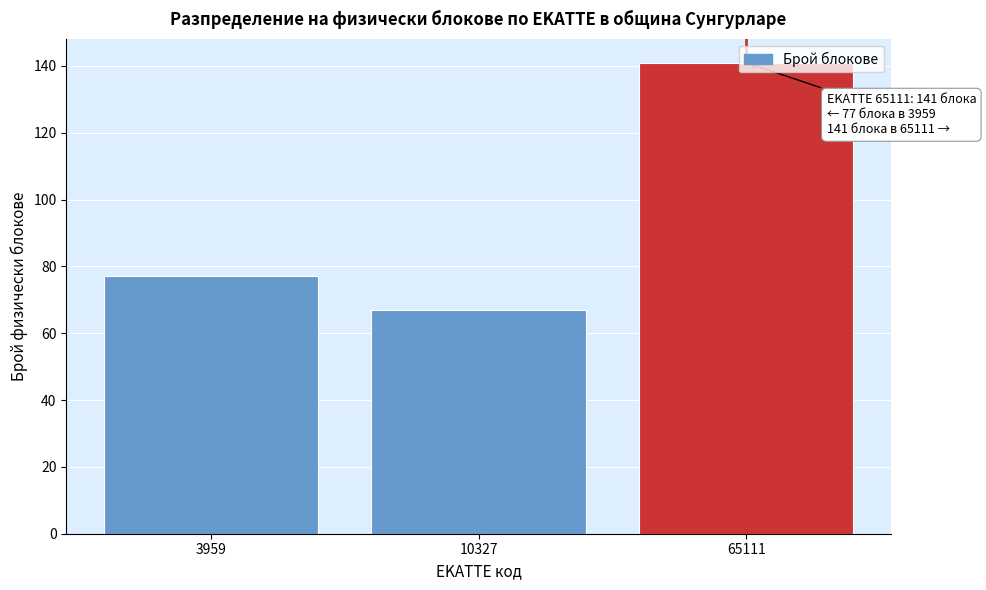

What is the difference between the maximum and minimum values?

74